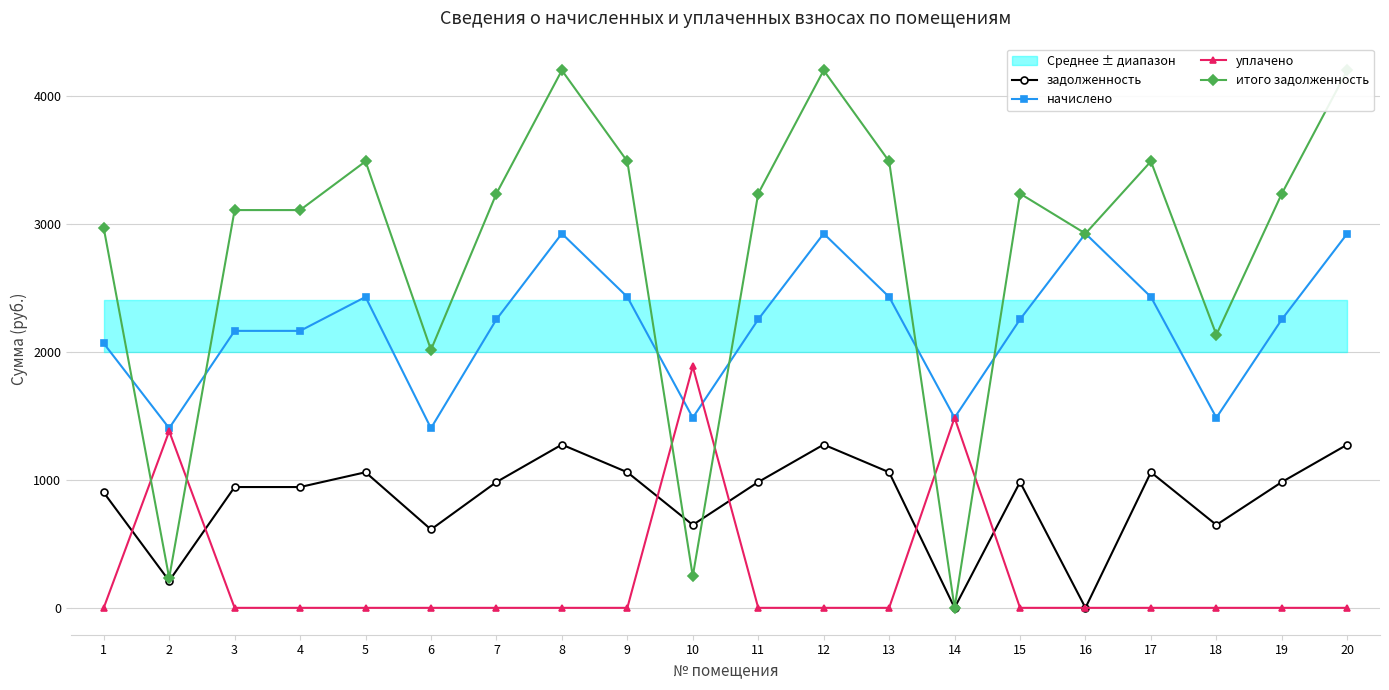

Rank the series by their maximum value, from highest to lowest.

итого задолженность, начислено, уплачено, задолженность